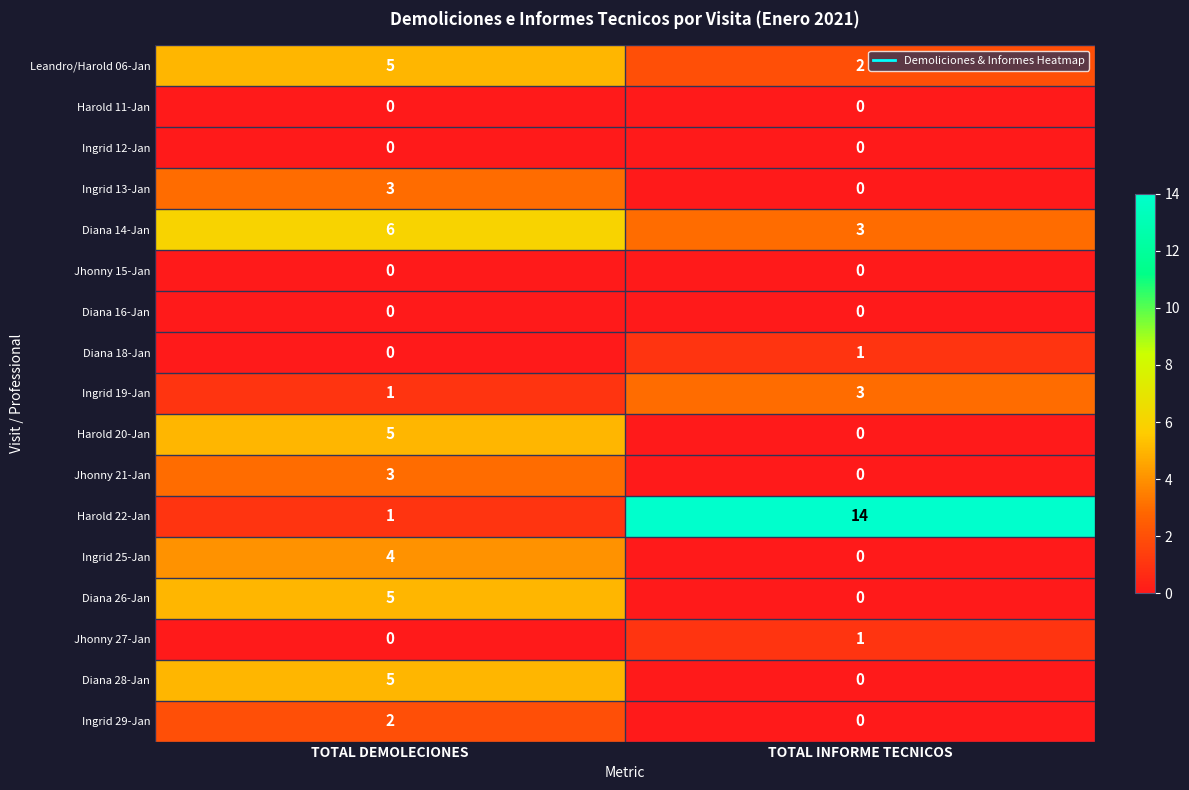

What is the greatest value displayed?

14